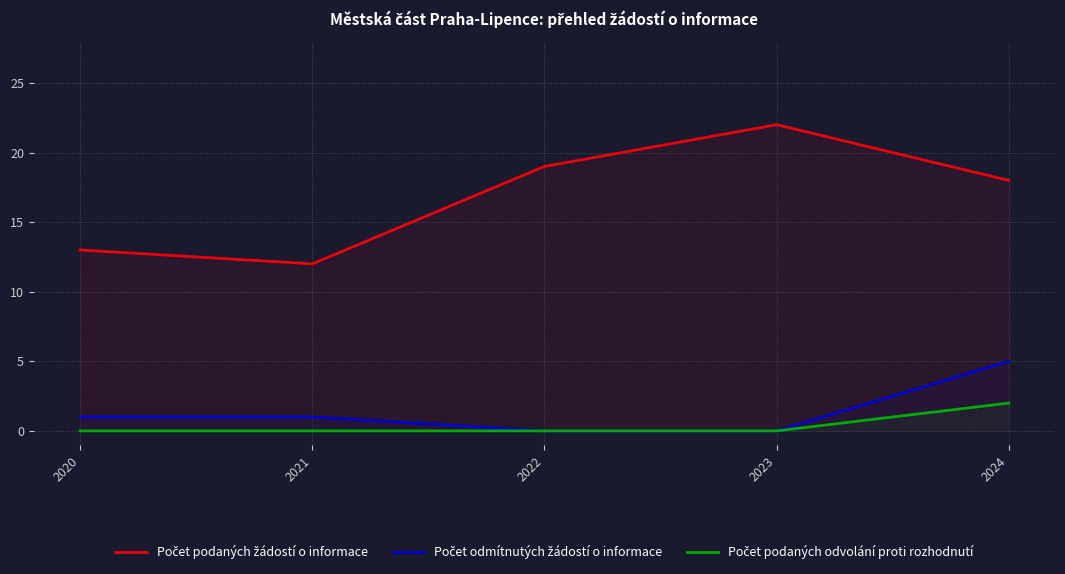

How many data points in Počet podaných žádostí o informace are above 18?

2